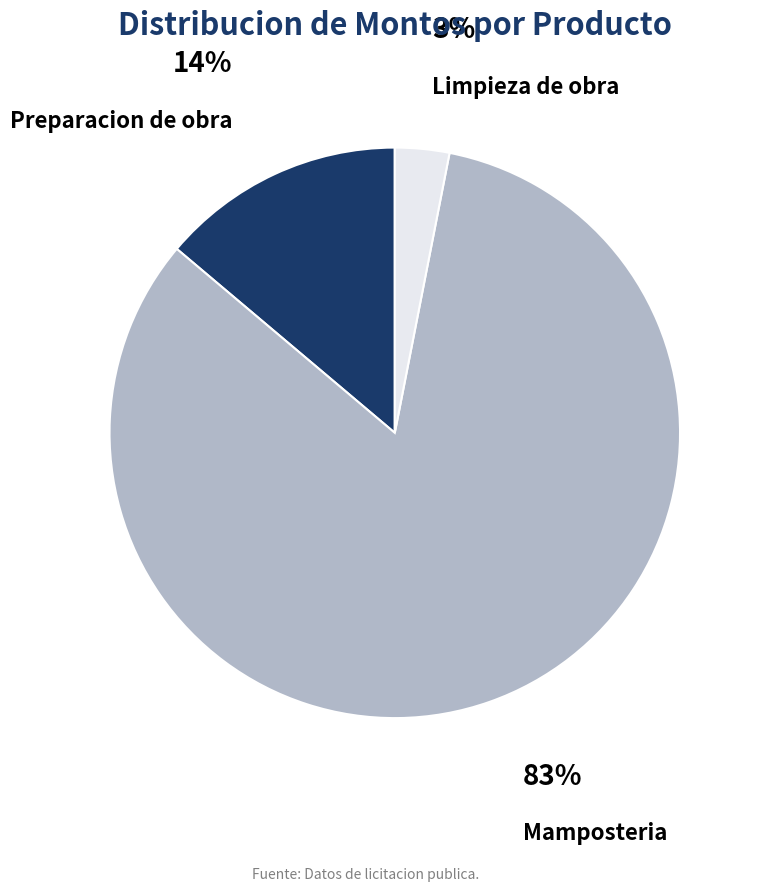

Is it true that Mamposteria is 83% of the pie?

True